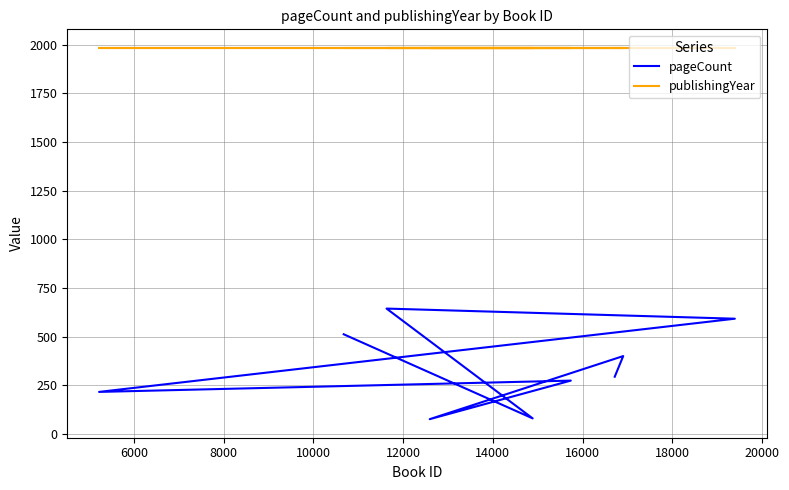

Is it true that publishingYear equals 3556 at 6000?

False